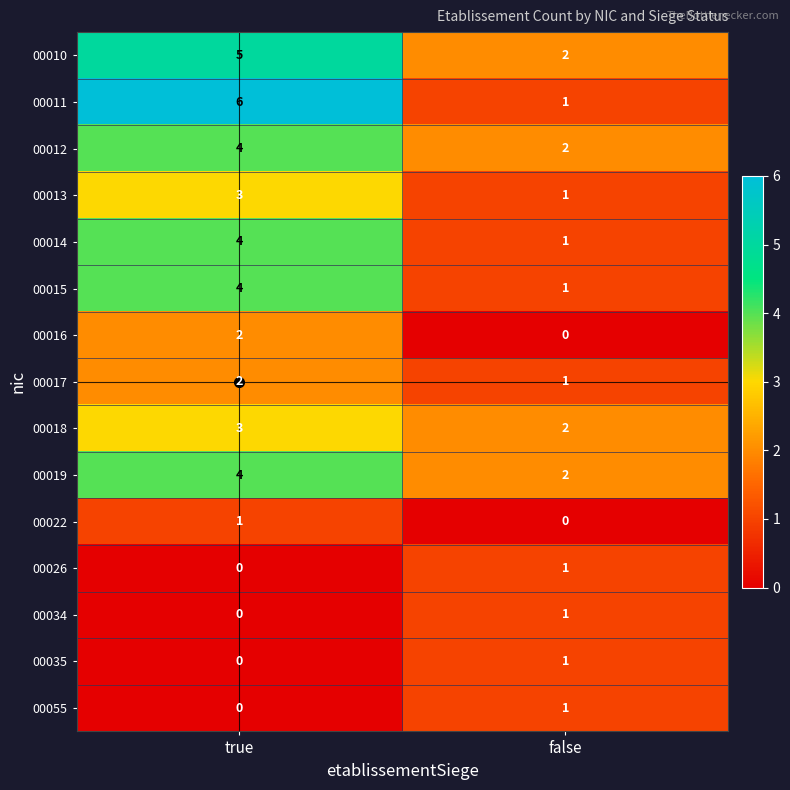

The 00055 series shows 0 at true. True or false?

True